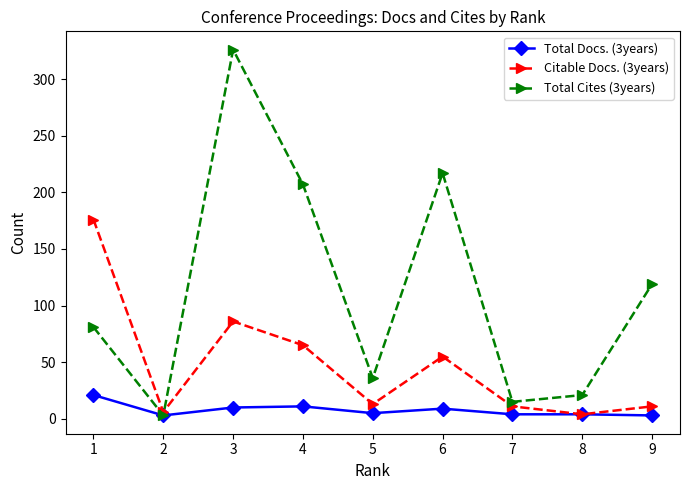

The Citable Docs. (3years) series shows 4 at 8. True or false?

True